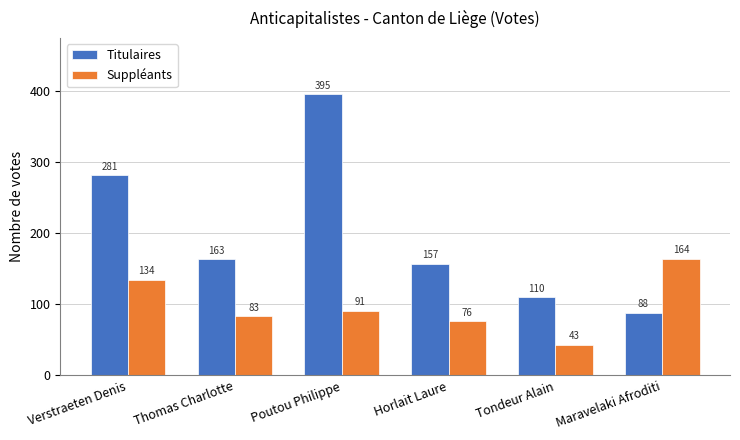

The Titulaires series shows 75 at Horlait Laure. True or false?

False